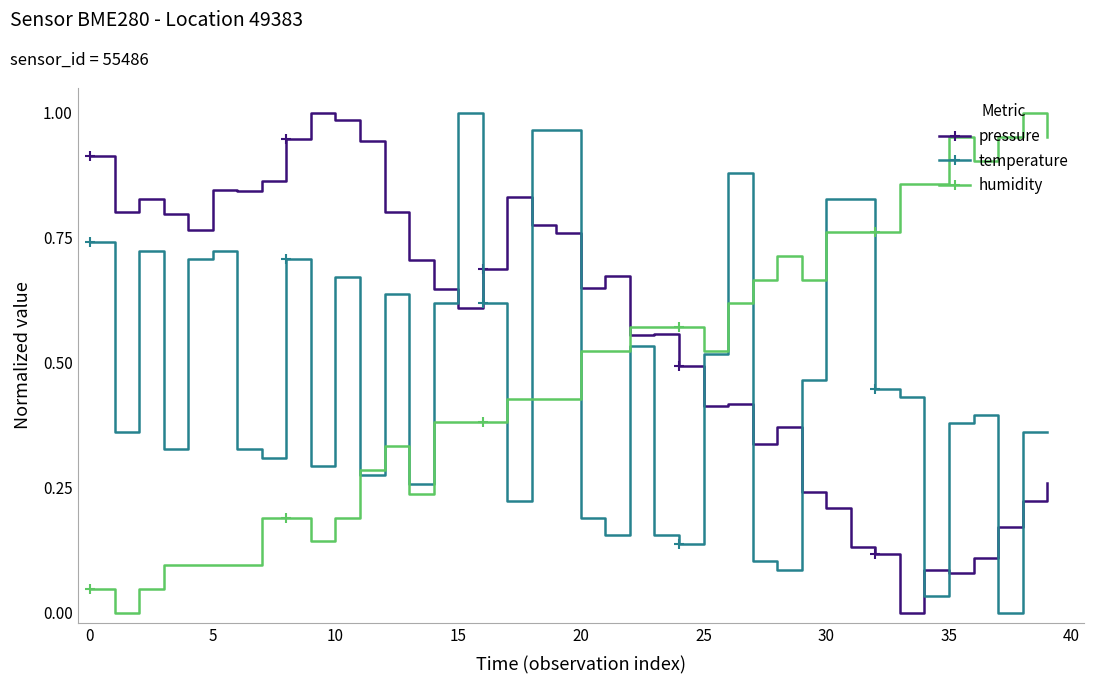

How many times do temperature and pressure cross each other?

11